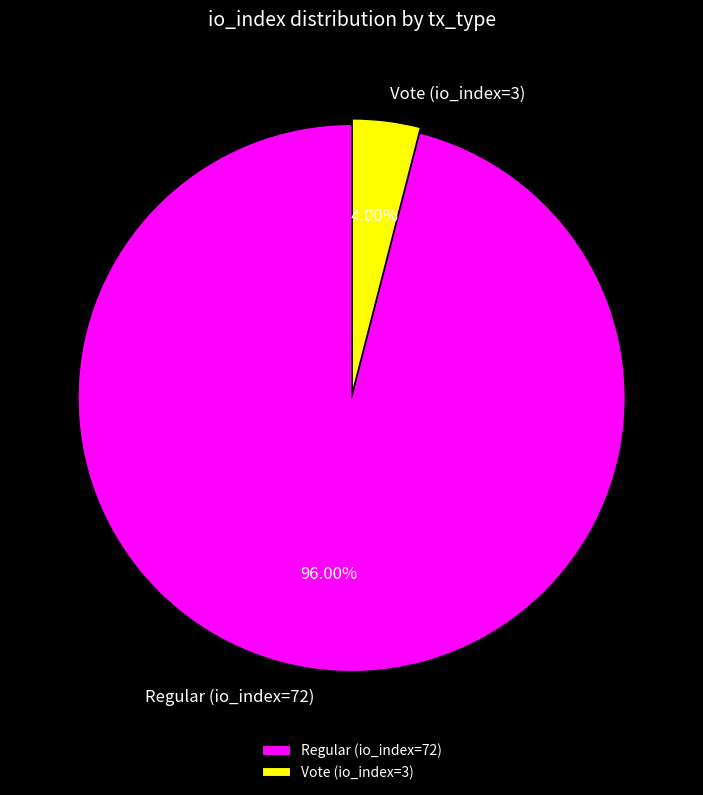

Does Regular (io_index=72) represent more than half of the total?

Yes